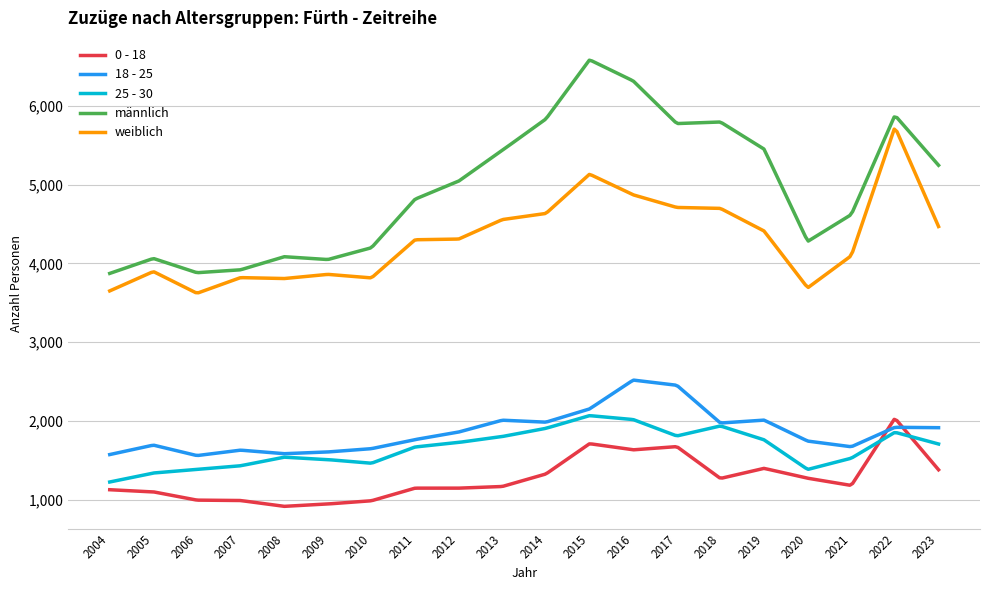

What is the maximum value for 18 - 25?

2518.3